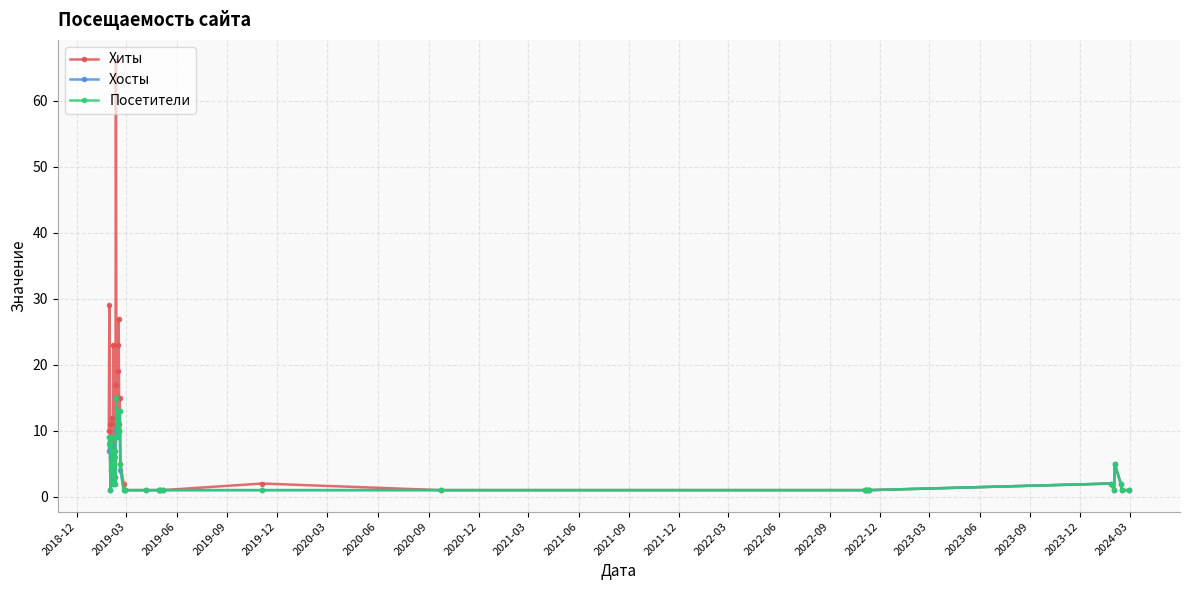

Which series has the widest spread of values?

Хиты